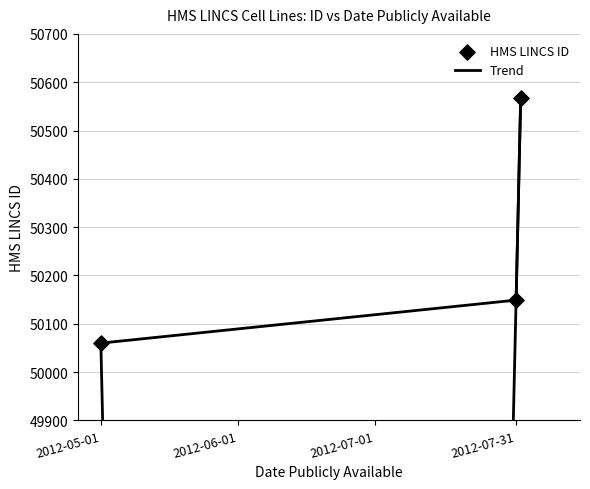

Between 2012-05-01 and 2012-07-31, which is larger?

2012-07-31